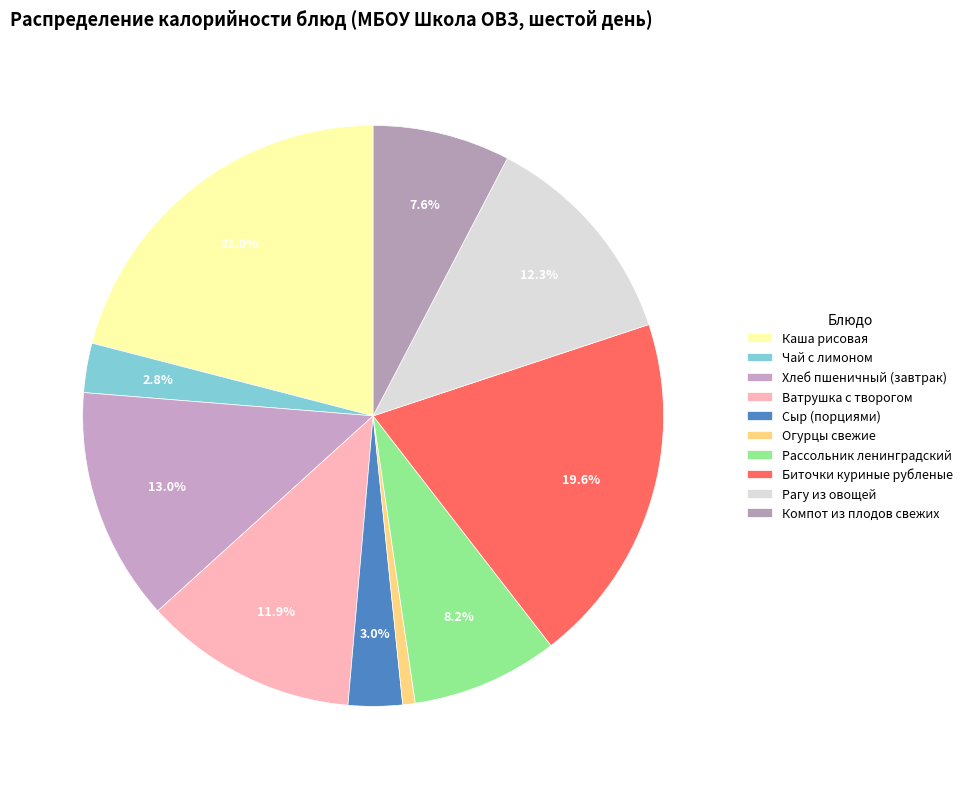

True or false: Рагу из овощей accounts for 25% of the total.

False